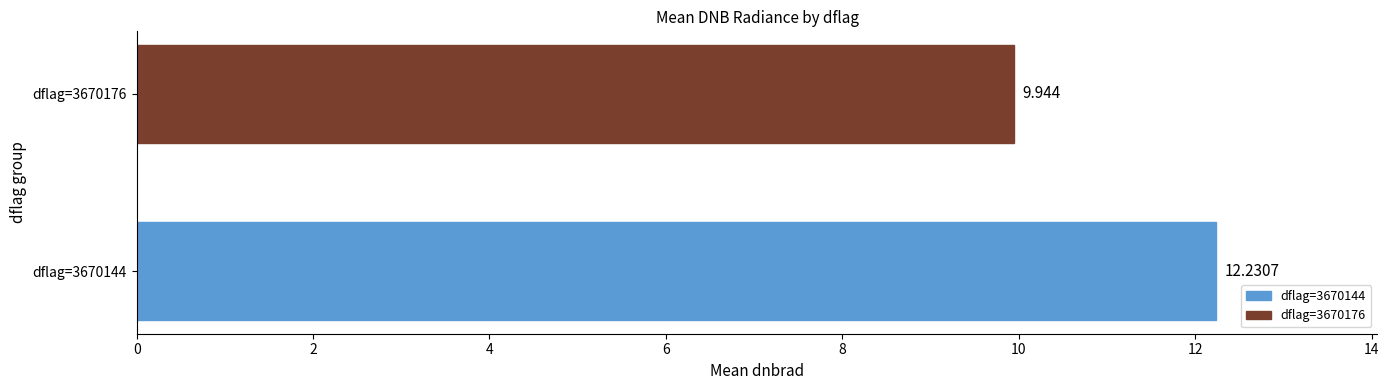

Does the chart contain any negative values?

No